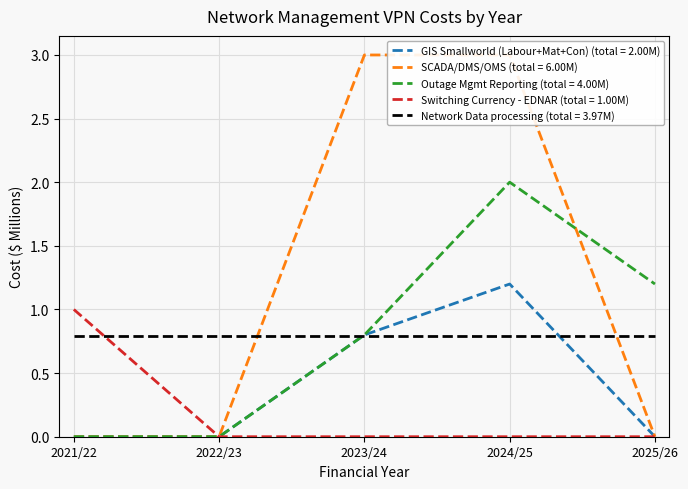

Where is SCADA/DMS/OMS Currency nearest to the value 1?

2021/22